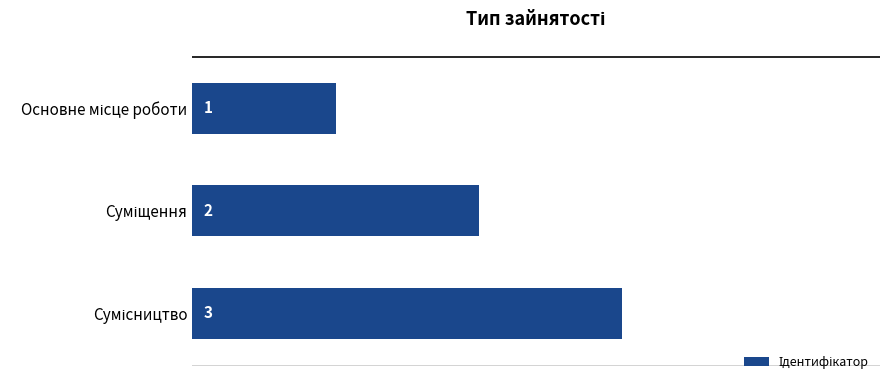

What is the sum of all values?

6